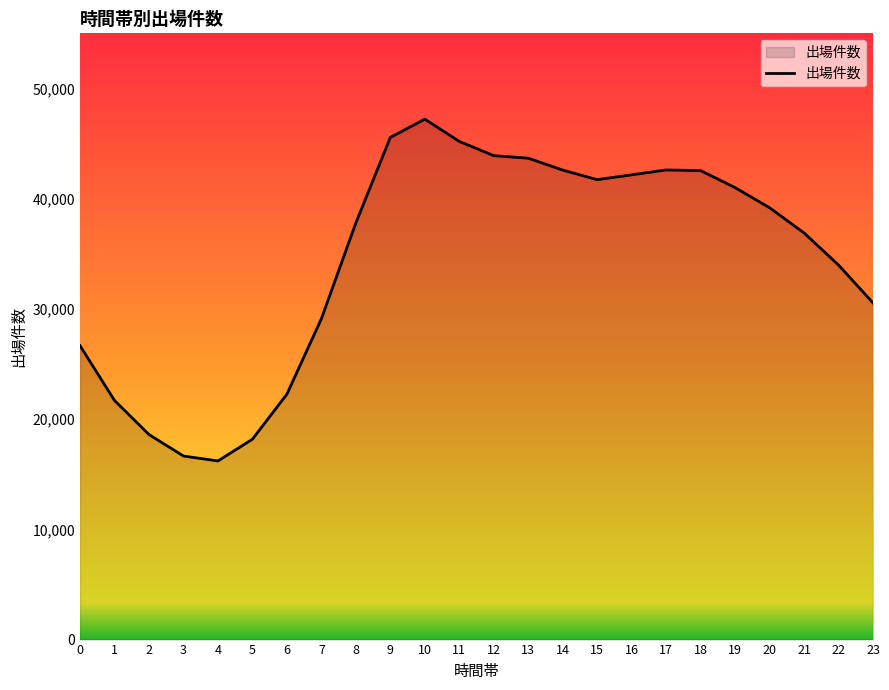

What is the maximum value shown in the chart?

47213